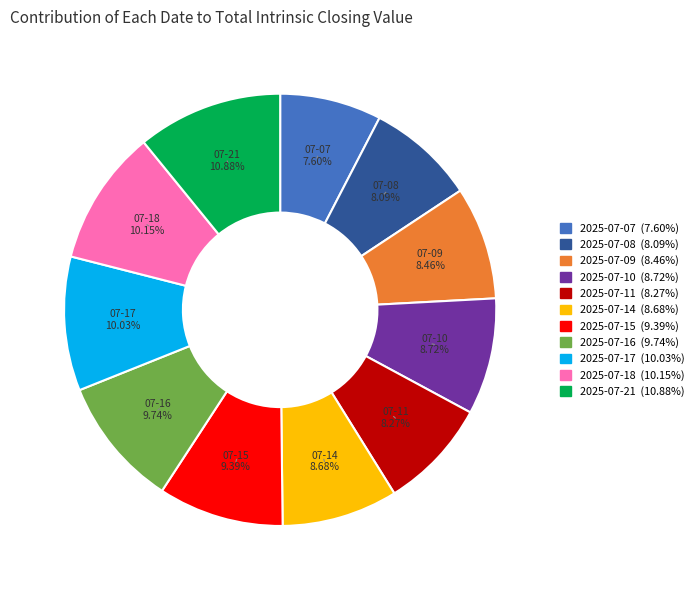

Which has a higher value, 2025-07-14 or 2025-07-18?

2025-07-18